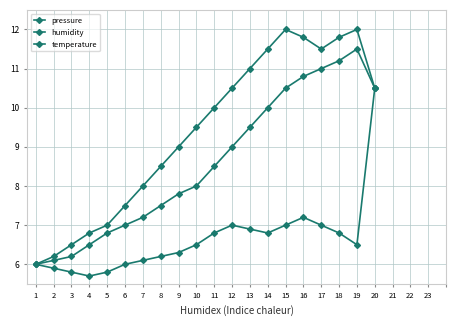

How many lines are shown in the chart?

3